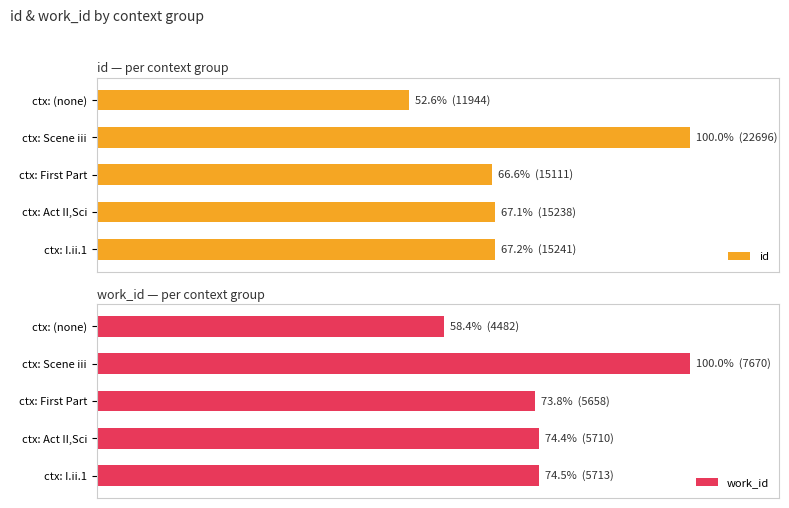

Reading left to right, list all the values displayed in this chart.

id: 67.2	67.1	66.6	100.0	52.6
work_id: 74.5	74.4	73.8	100.0	58.4